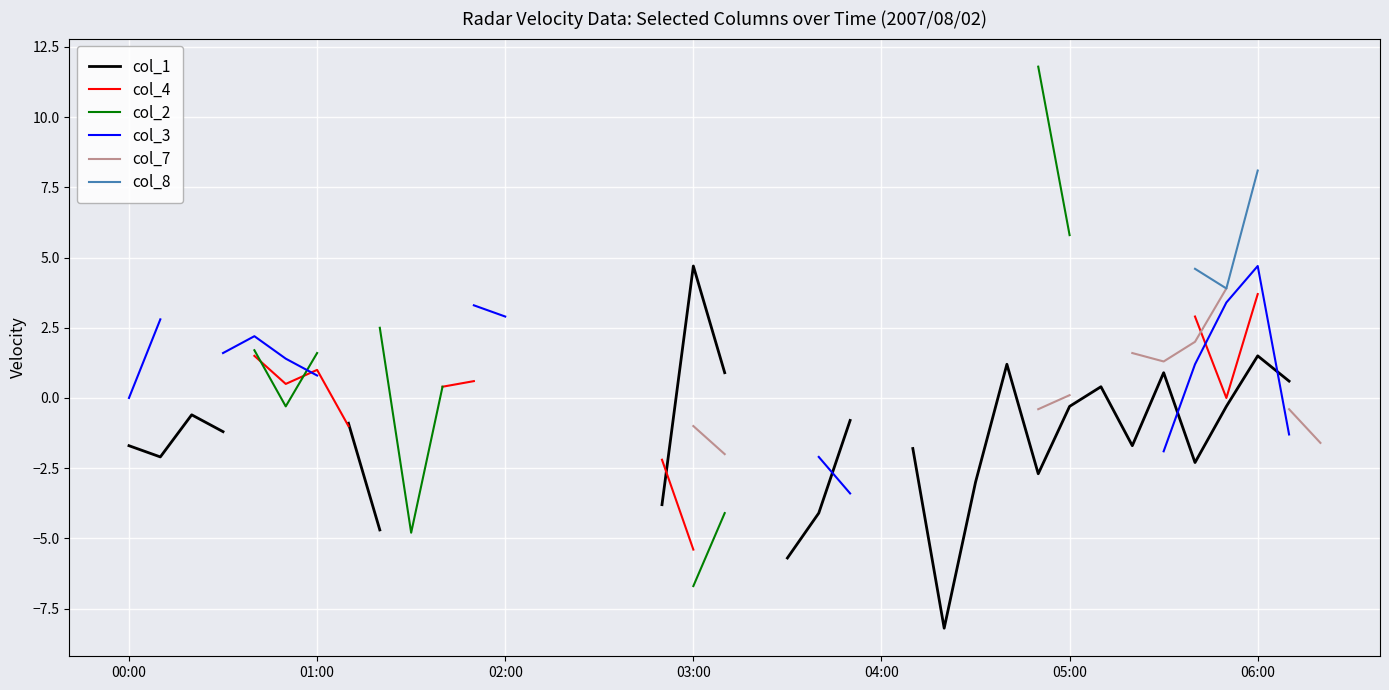

What is the label of the 31st point from the right?

8